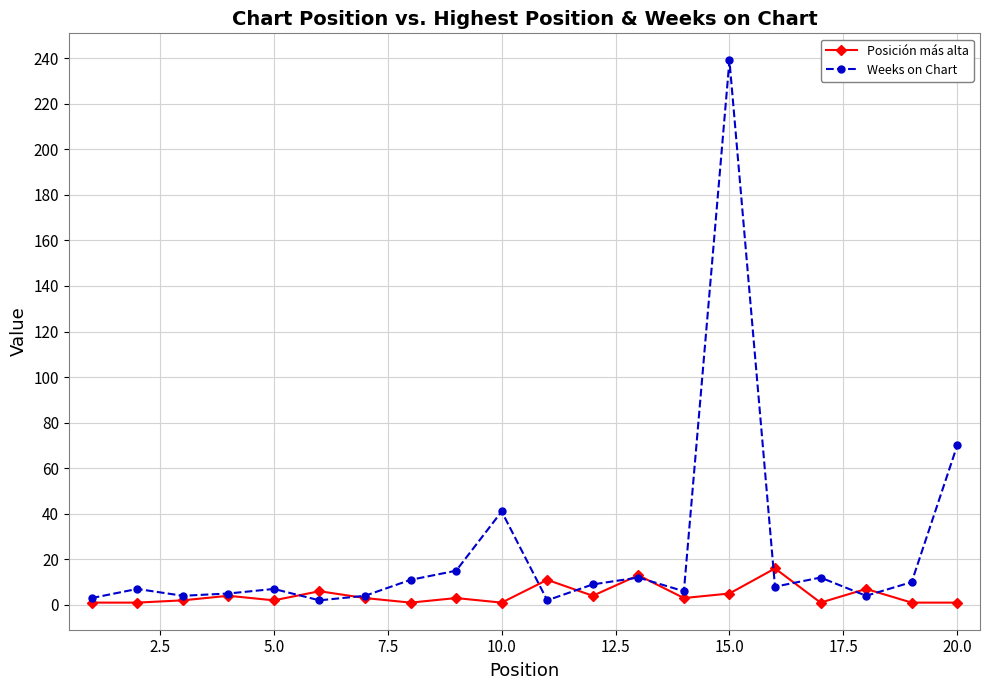

What is the difference between the maximum and minimum values in the Weeks on Chart series?

237